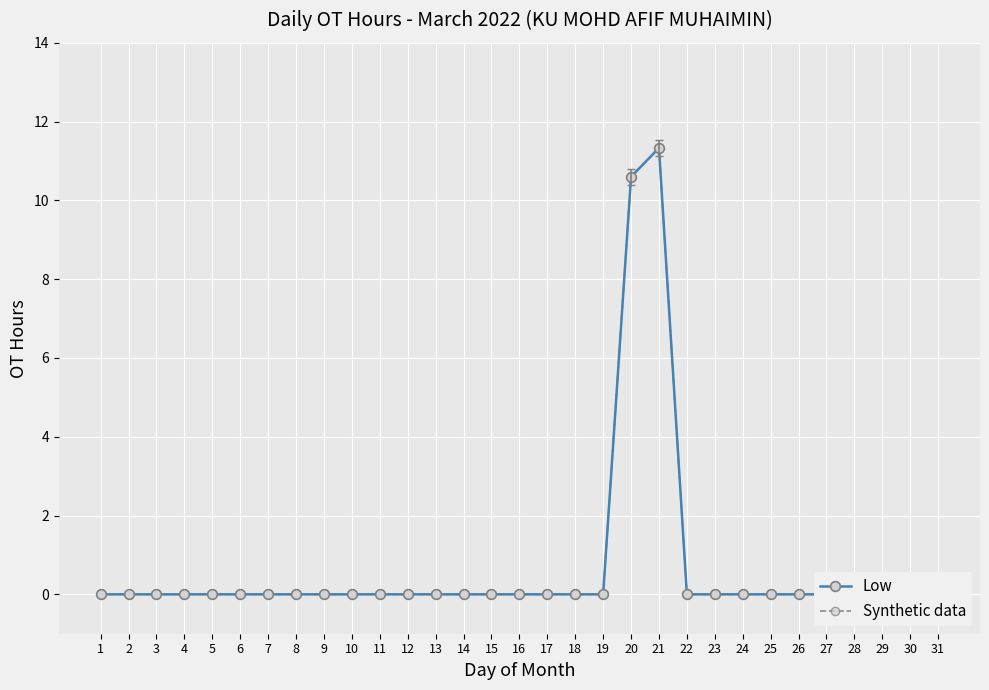

Is the value of Low at 12 greater than the value of Synthetic data at 7?

No